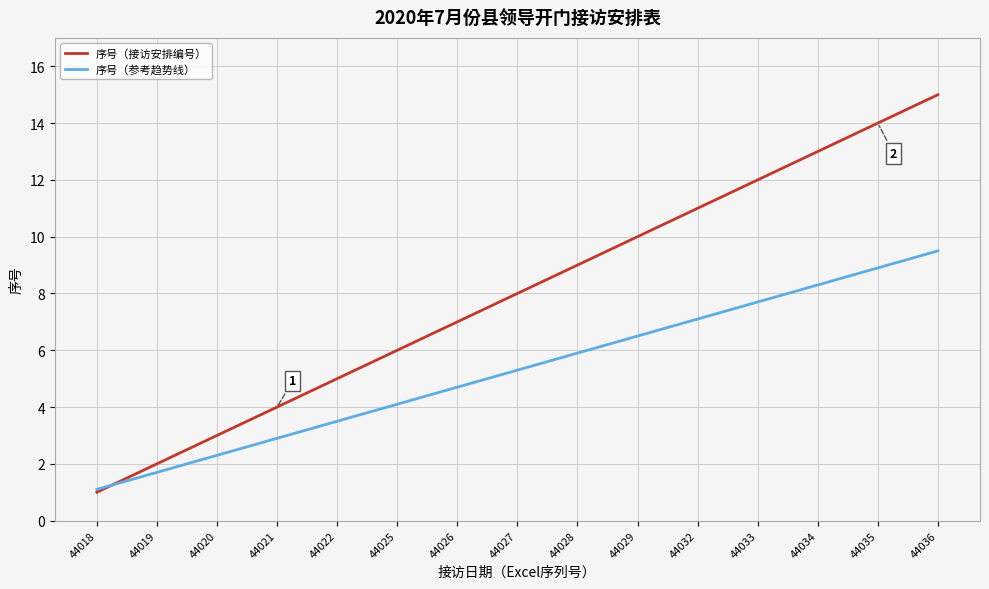

True or false: 序号（参考趋势线） has a value of 9.5 at 44036.

True